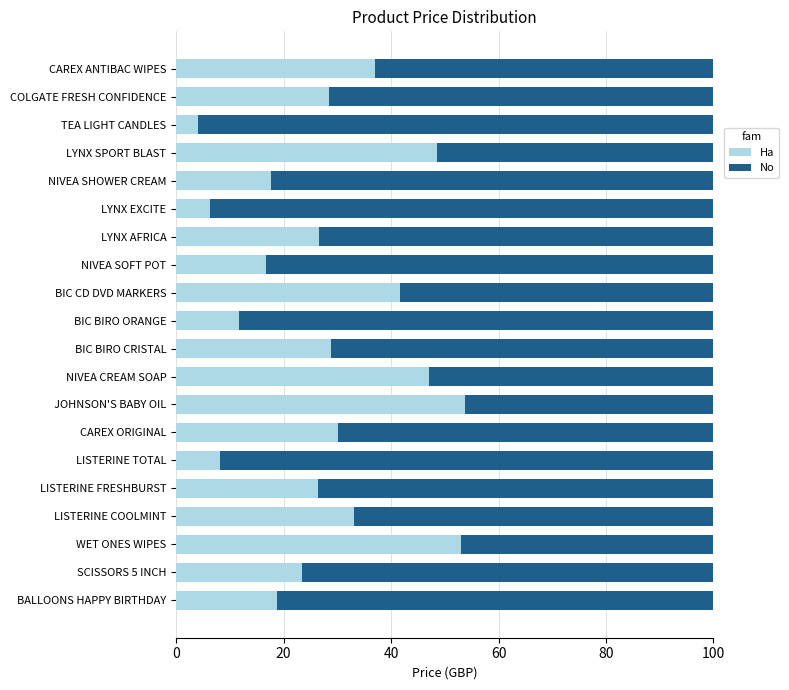

How many data points does each series have?

20